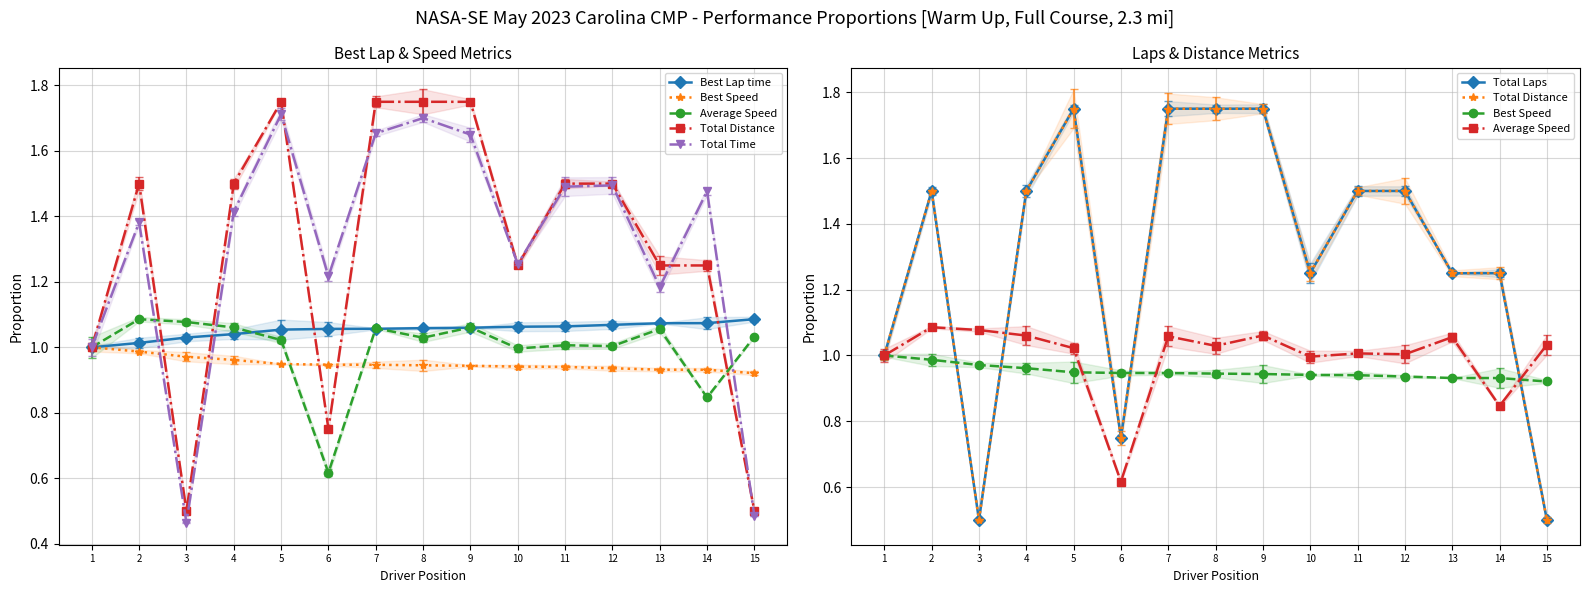

Which series has the largest range (max minus min)?

Total Distance